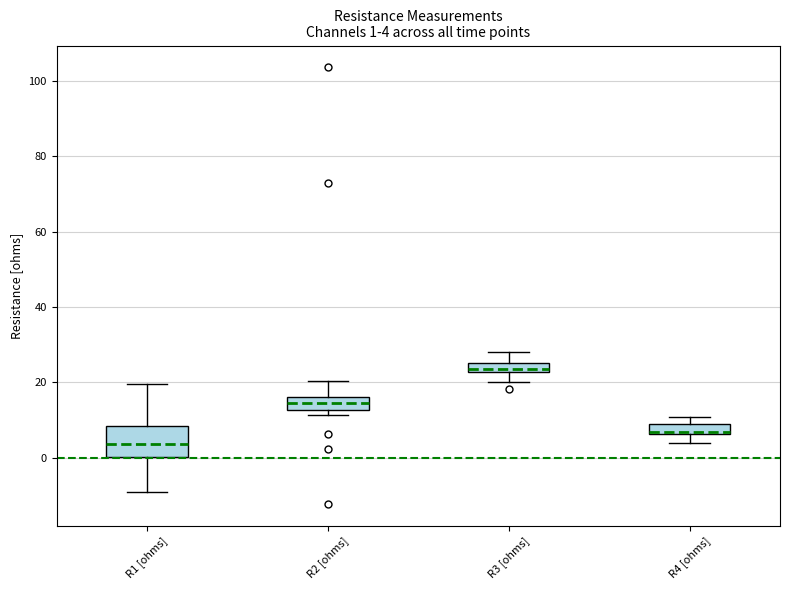

Which box's median line is the lowest?

R1 [ohms]